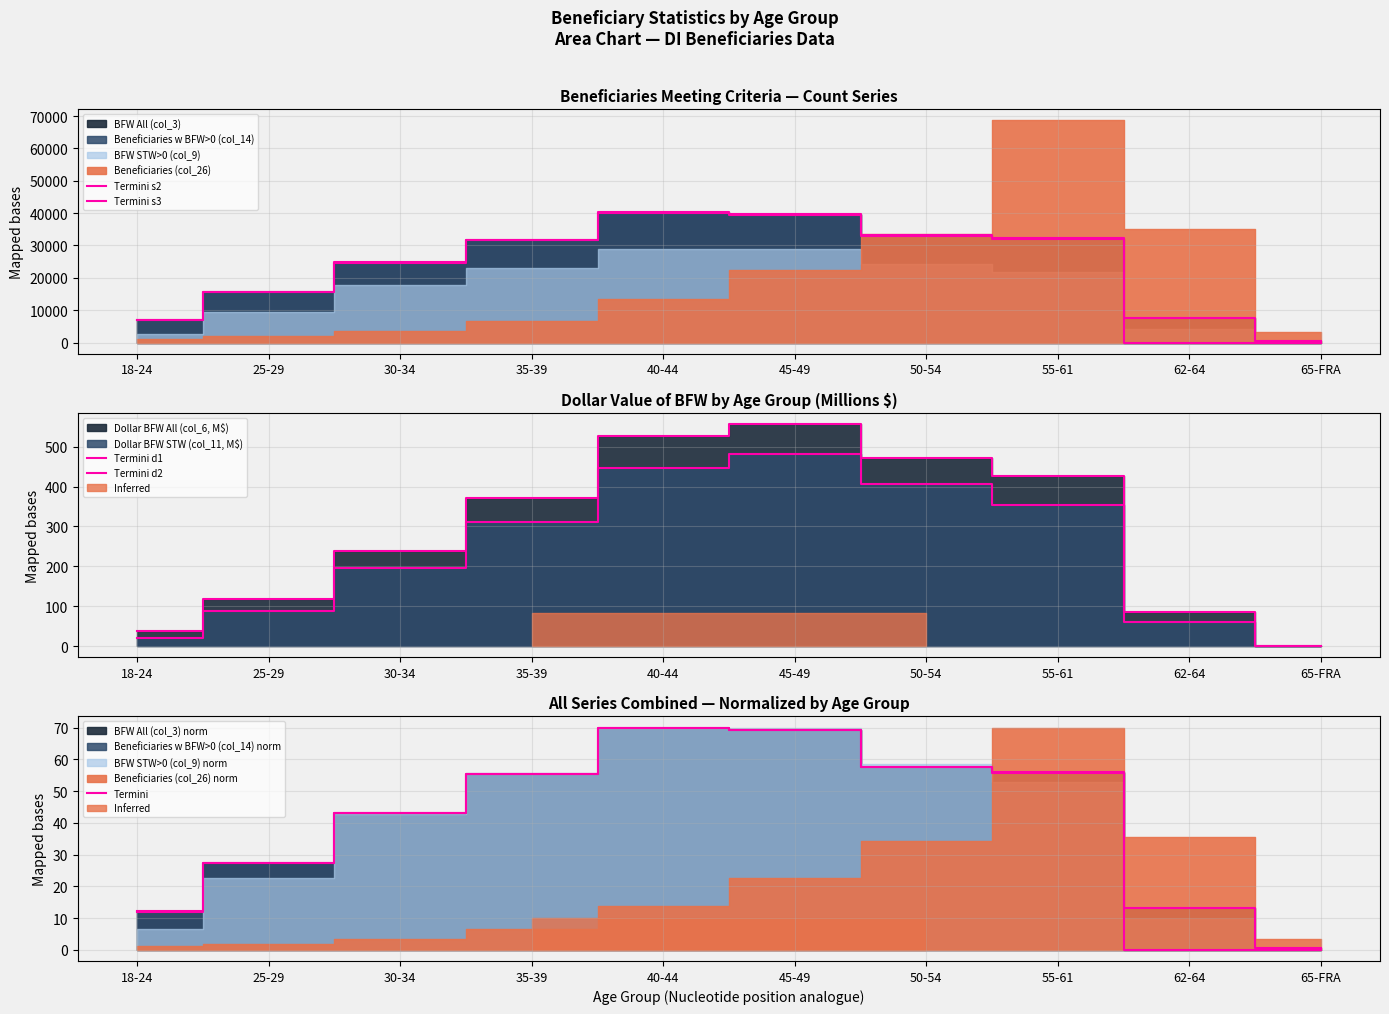

The value of Termini d2 at 65-FRA is 0.3. True or false?

False